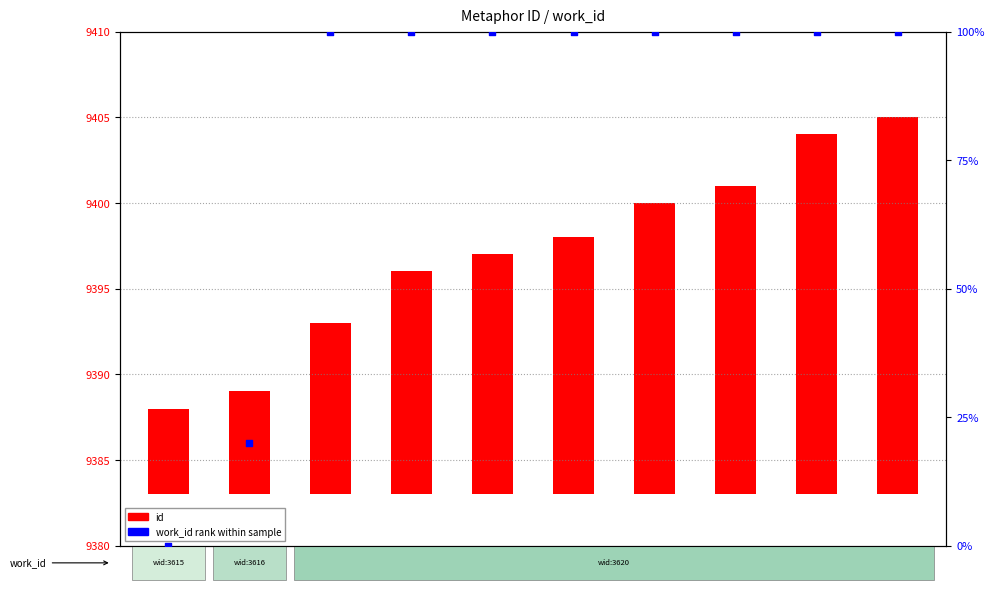

Which series has the widest spread of Y values?

work_id (normalized)